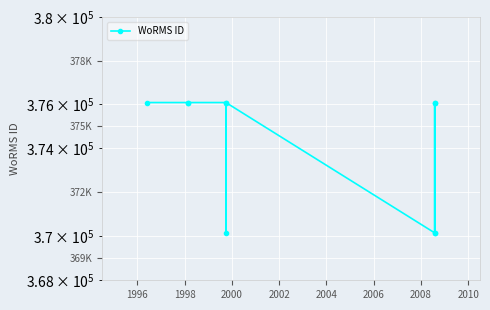

What is the minimum value shown in the chart?

370136